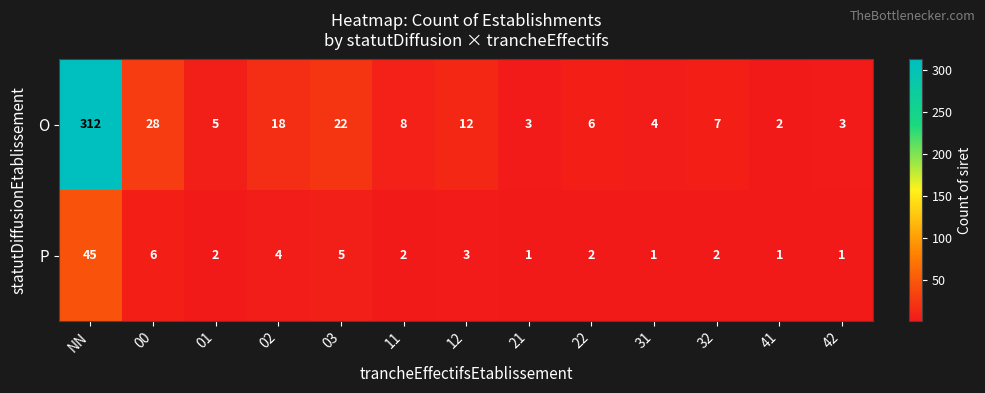

Which series changed the most between NN and 00?

O